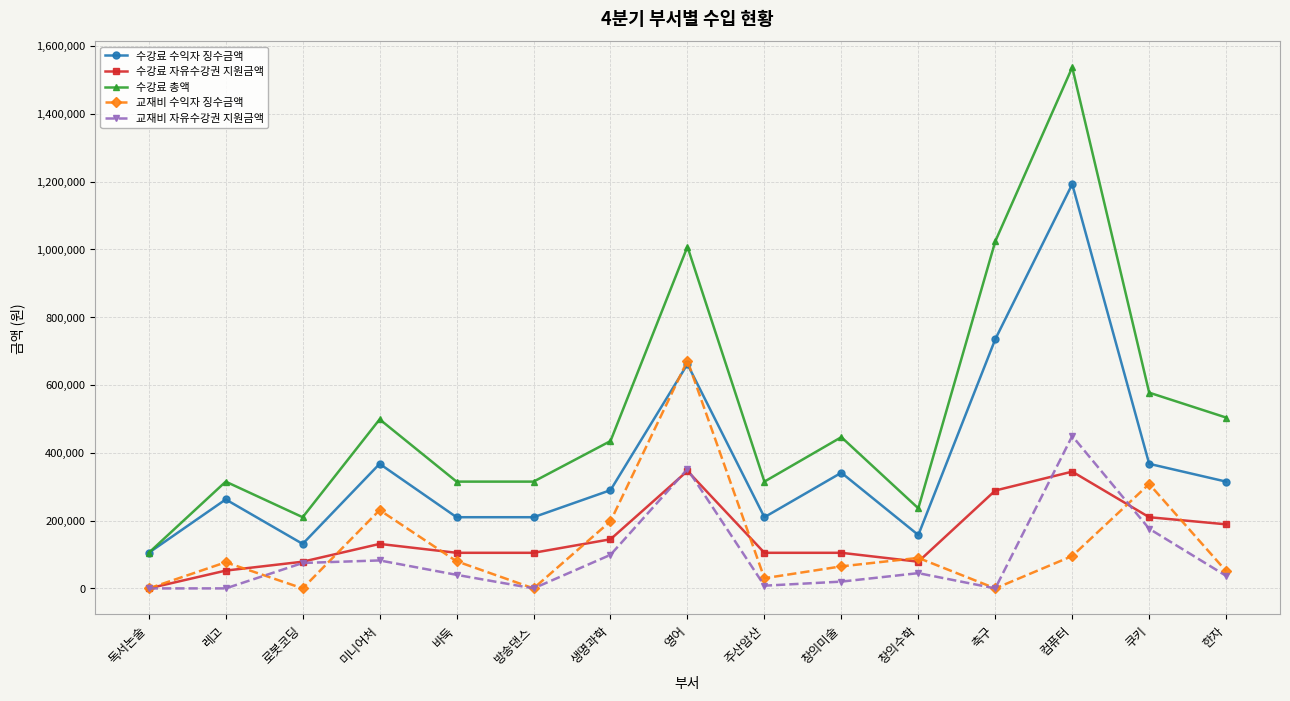

True or false: 교재비 자유수강권 지원금액 has more than 0 points higher than both neighbors.

True